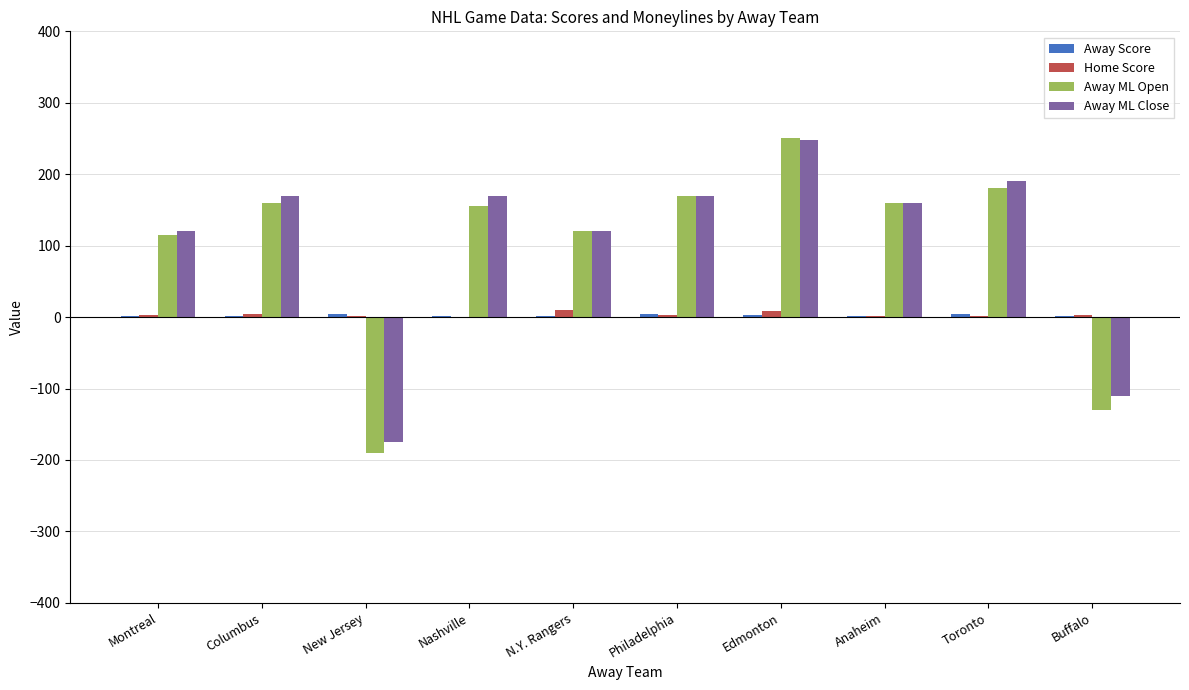

At which category is the sum across all series the highest?

Edmonton